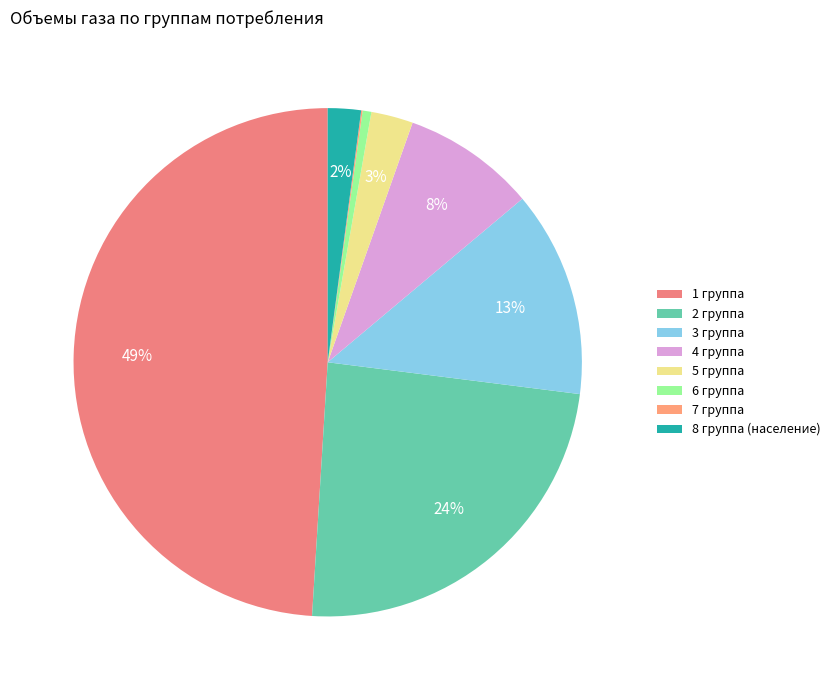

Is it true that 7 группа is 0% of the pie?

True